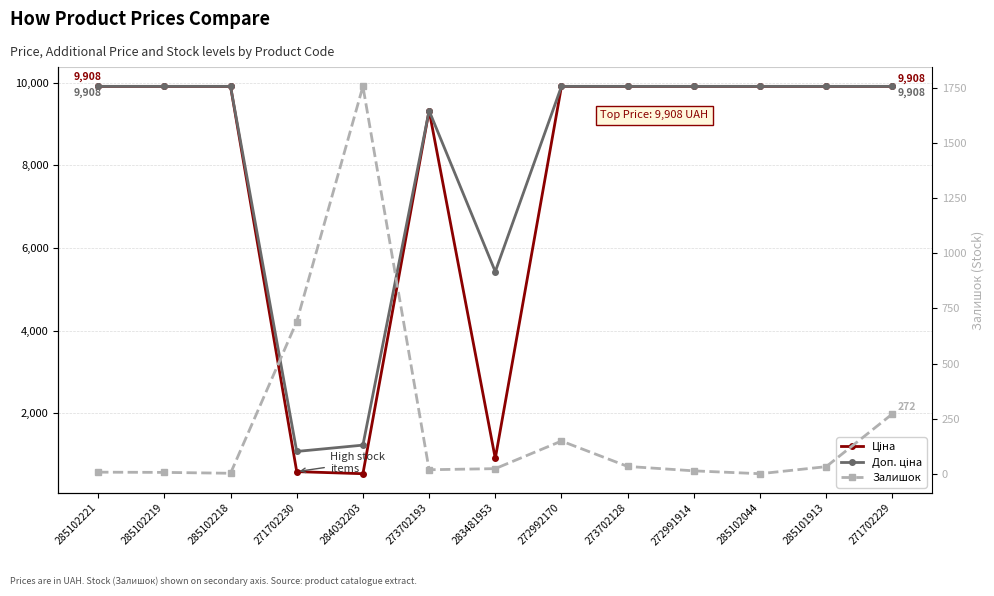

What is the sum of all Ціна values?

100523.5